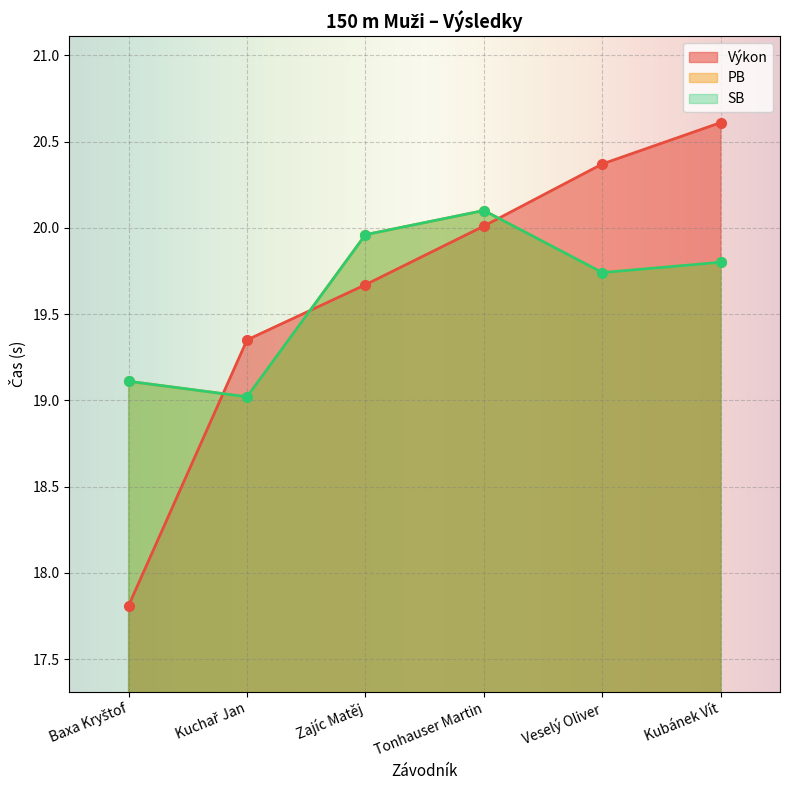

How many times do PB and Výkon cross each other?

3